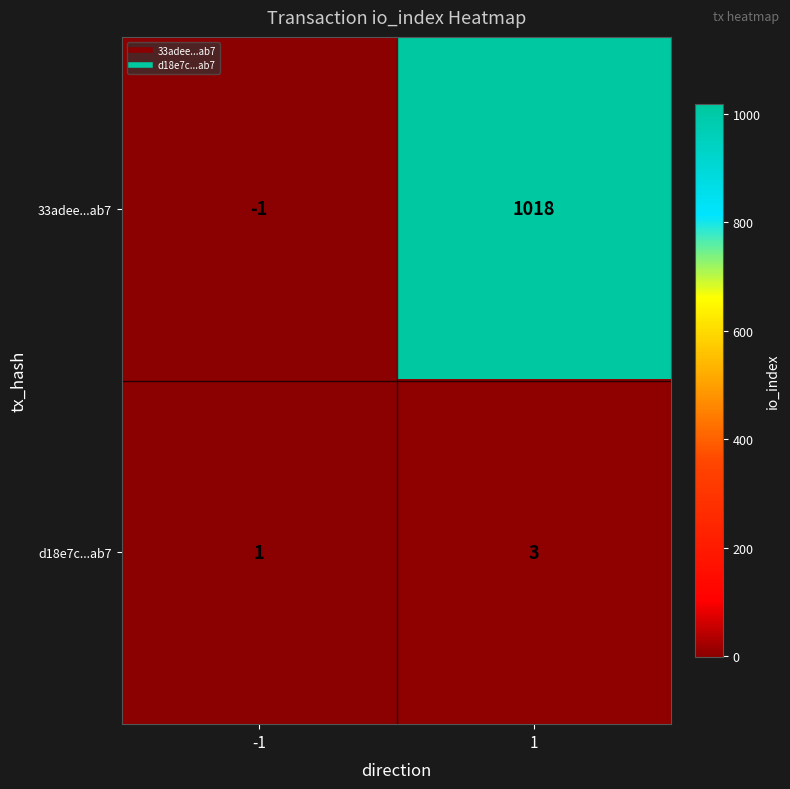

What is the difference between the highest and lowest values at 1?

1015